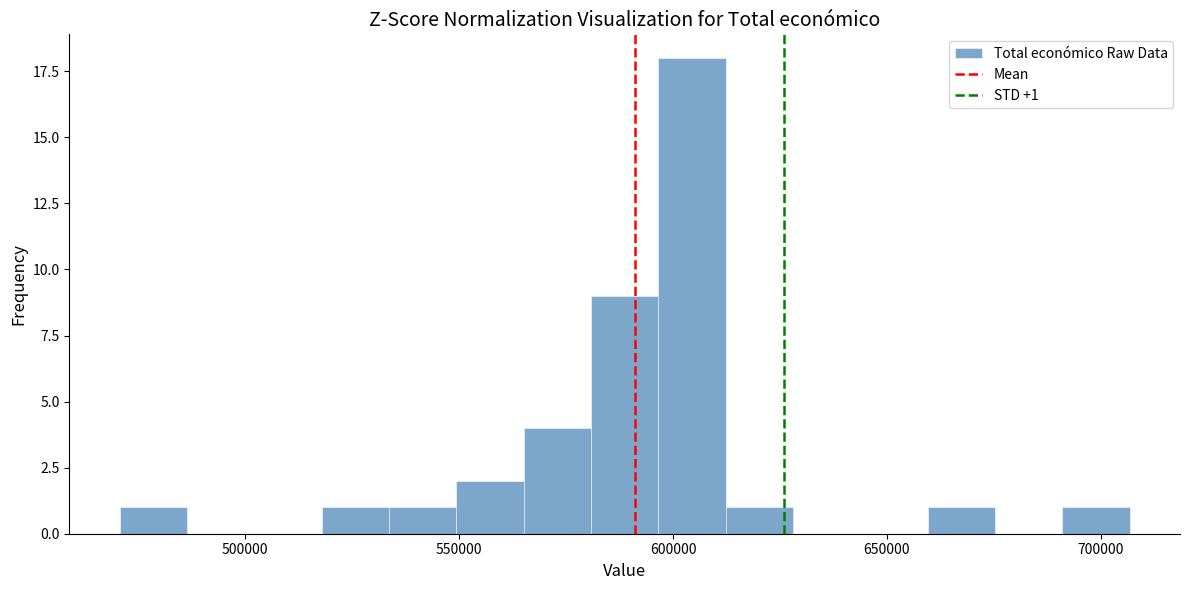

Read against the x-axis, roughly where is the centre of the tallest bar?

605000